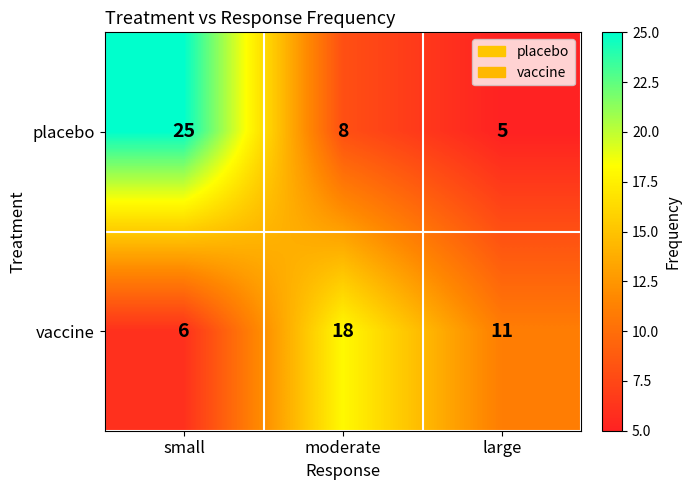

Read the placebo value at moderate, to the nearest 10.

10